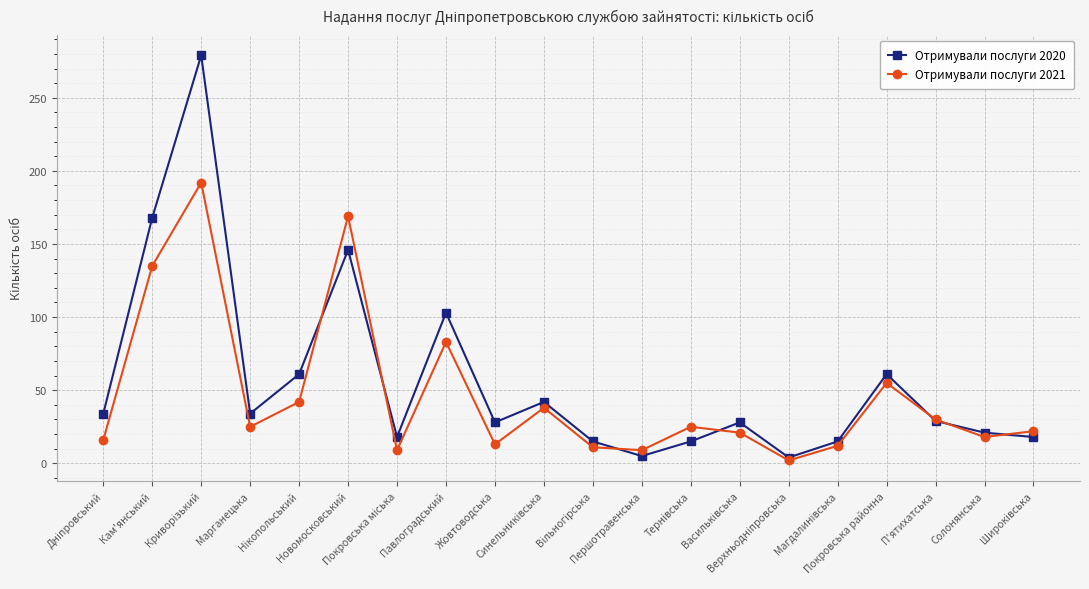

Rank the series by their maximum value, from highest to lowest.

Отримували послуги 2020, Отримували послуги 2021